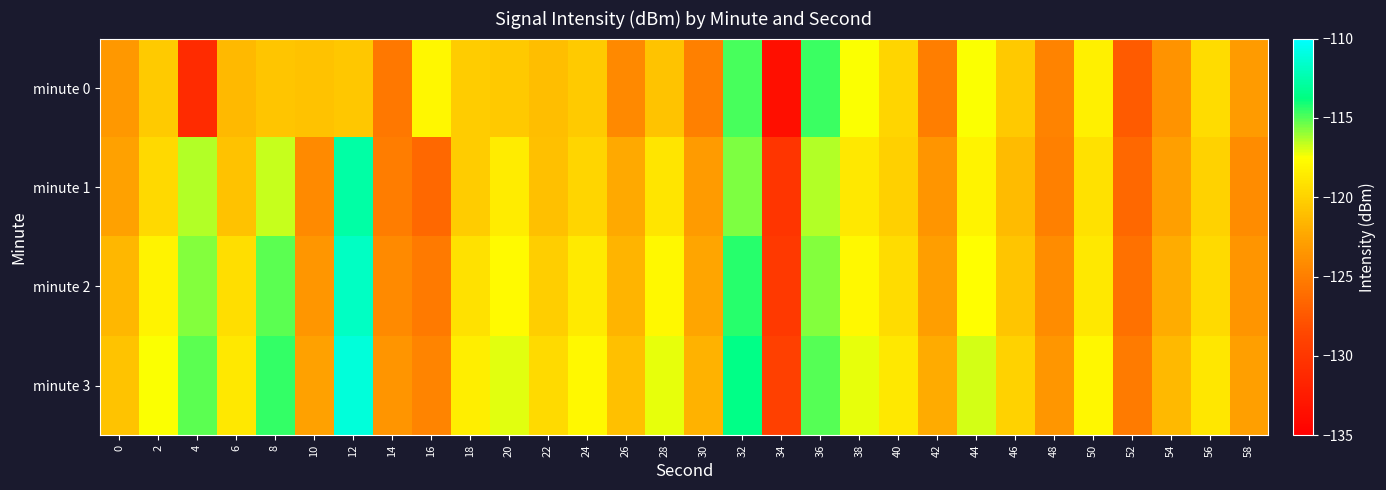

Which category has the highest value across all series?

12